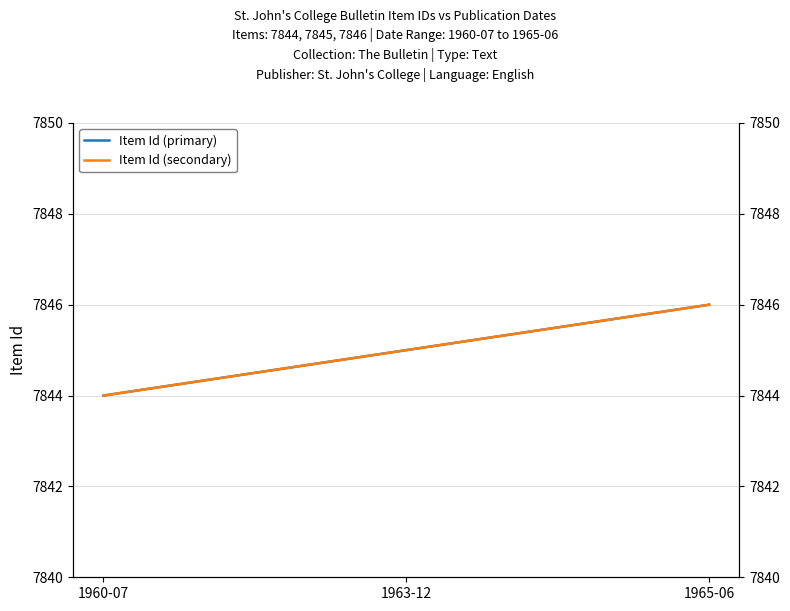

Where does the Item Id (primary) series first go above 7845?

1965-06